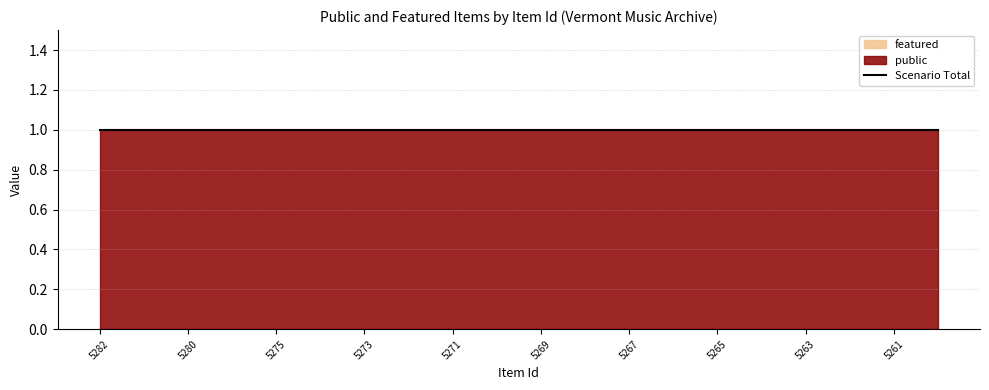

Which category has the lowest value in the featured series?

5282